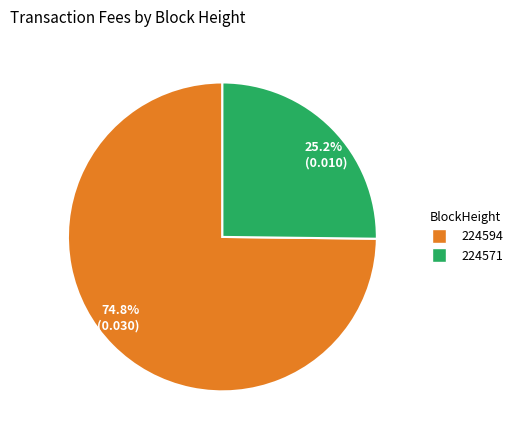

What is the largest slice in the pie chart?

224594